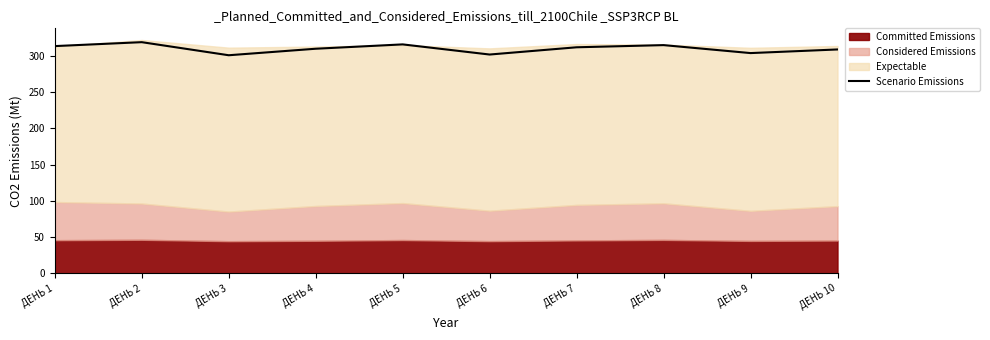

Reading left to right, extract all data points from this chart.

ДЕНЬ 1=313.6	ДЕНЬ 2=319.1	ДЕНЬ 3=301.0	ДЕНЬ 4=310.0	ДЕНЬ 5=316.0	ДЕНЬ 6=302.0	ДЕНЬ 7=312.0	ДЕНЬ 8=315.0	ДЕНЬ 9=304.0	ДЕНЬ 10=309.0